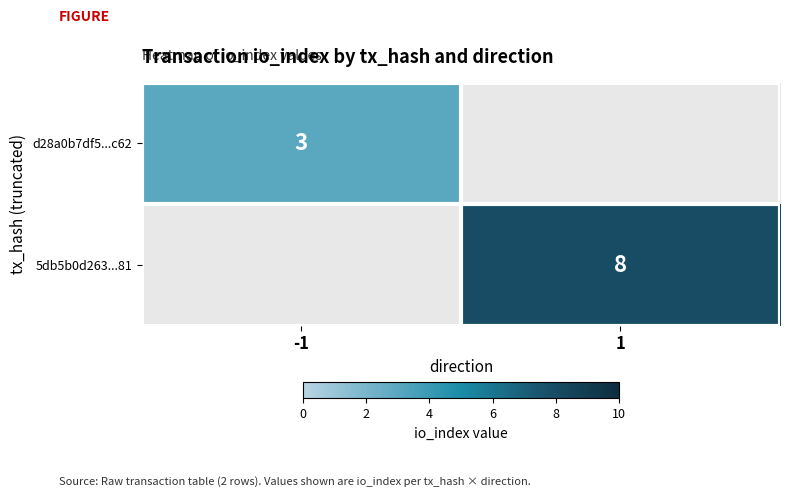

Is it true that d28a0b7df5...c62 equals 3 at -1?

True